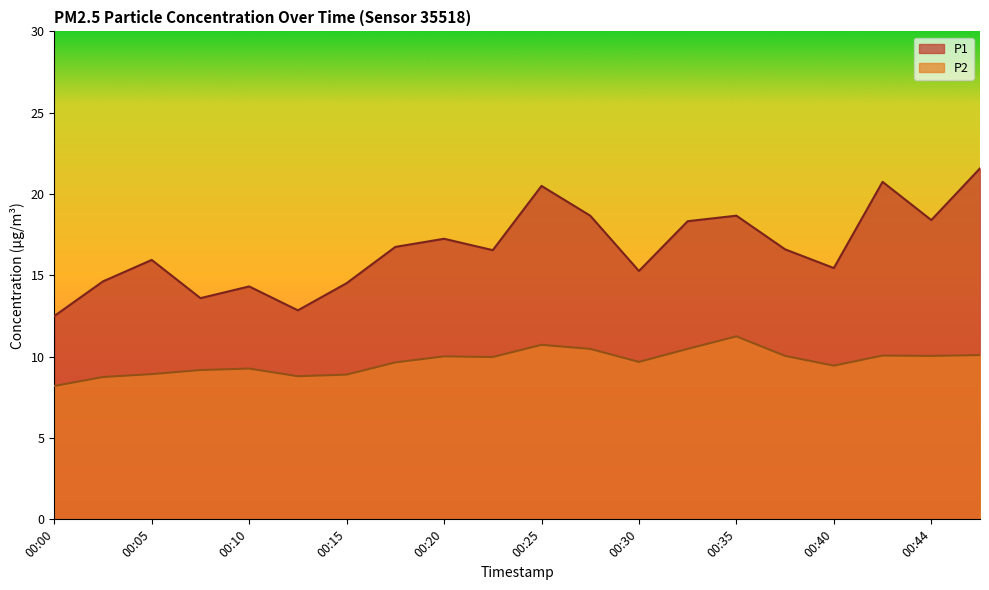

Reading left to right, what are all the values shown in this chart?

P1: 12.5	14.6	15.9	13.6	14.3	12.8	14.5	16.8	17.2	16.6	20.5	18.7	15.3	18.3	18.7	16.6	15.4	20.8	18.4	21.6
P2: 8.2	8.8	8.9	9.2	9.3	8.8	8.9	9.7	10.0	10.0	10.7	10.5	9.7	10.5	11.2	10.1	9.4	10.1	10.1	10.1